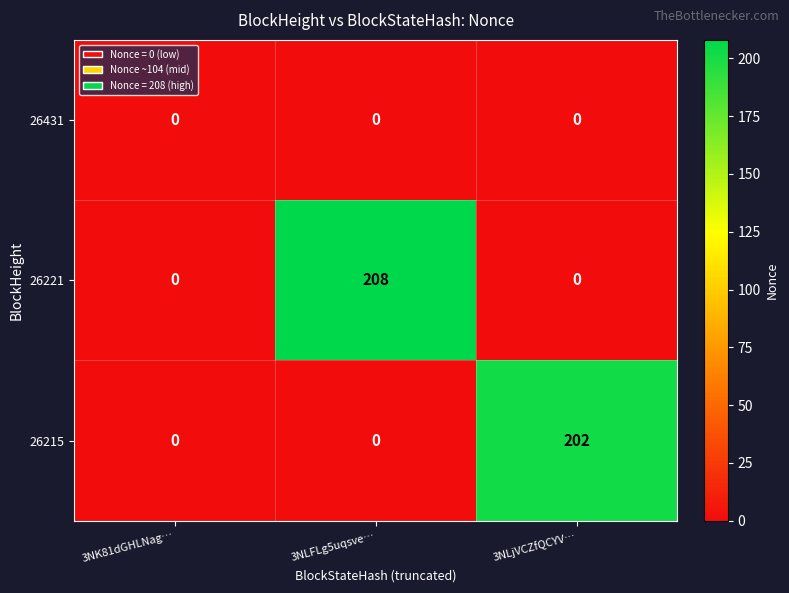

What is the approximate value of 26221 at 3NLFLg5uqsve…, to the nearest 50?

200